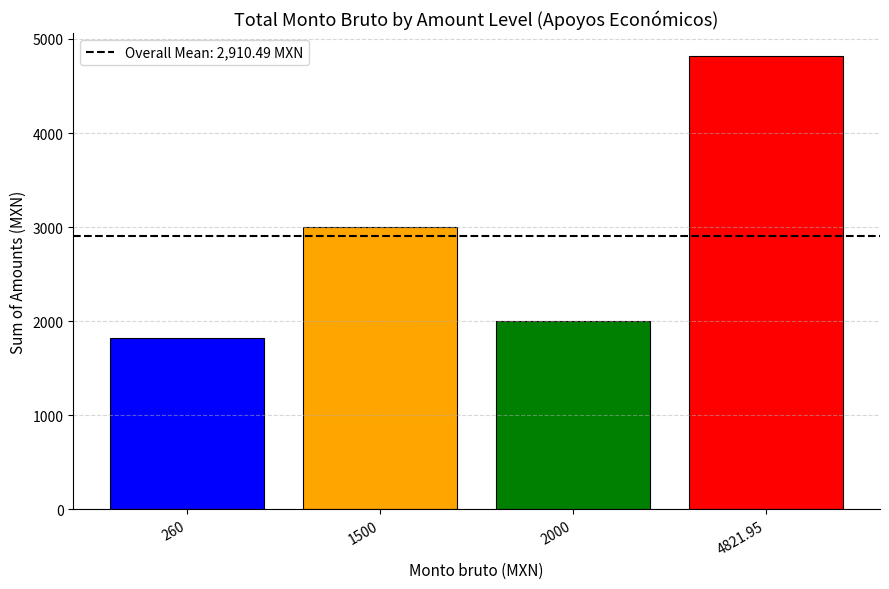

List the labels in order of value, largest first.

4821.95, 1500, 2000, 260